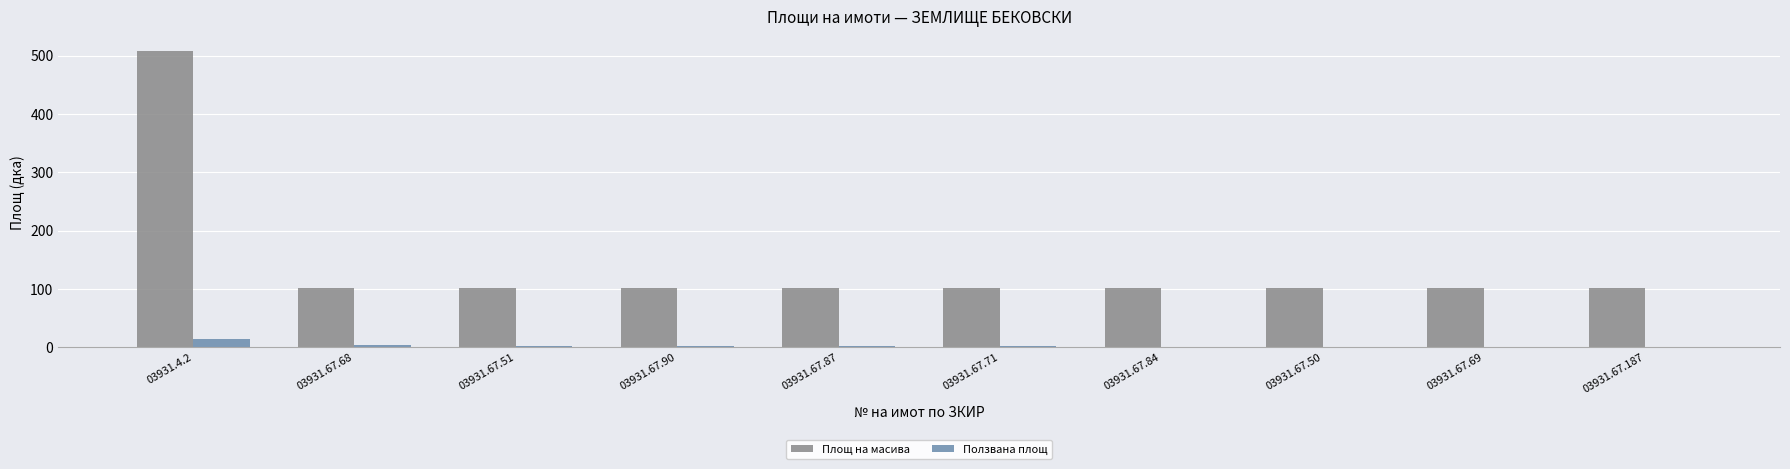

What value does the Площ на масива series have at 03931.67.90?

102.1